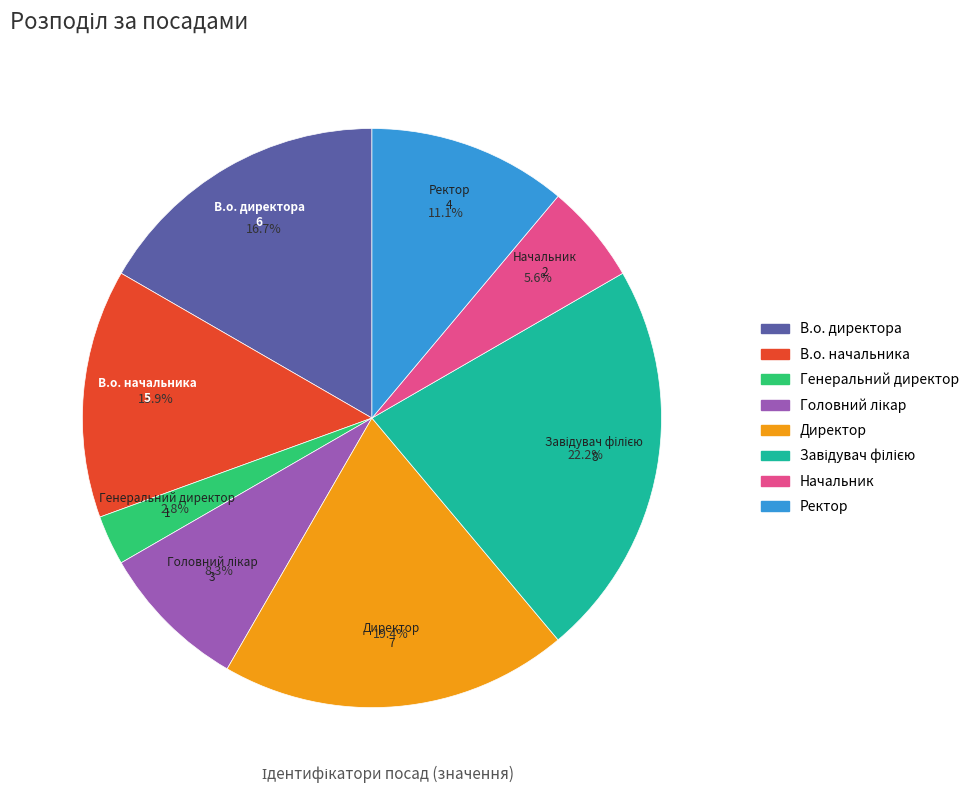

Which slice is the smallest?

Генеральний директор